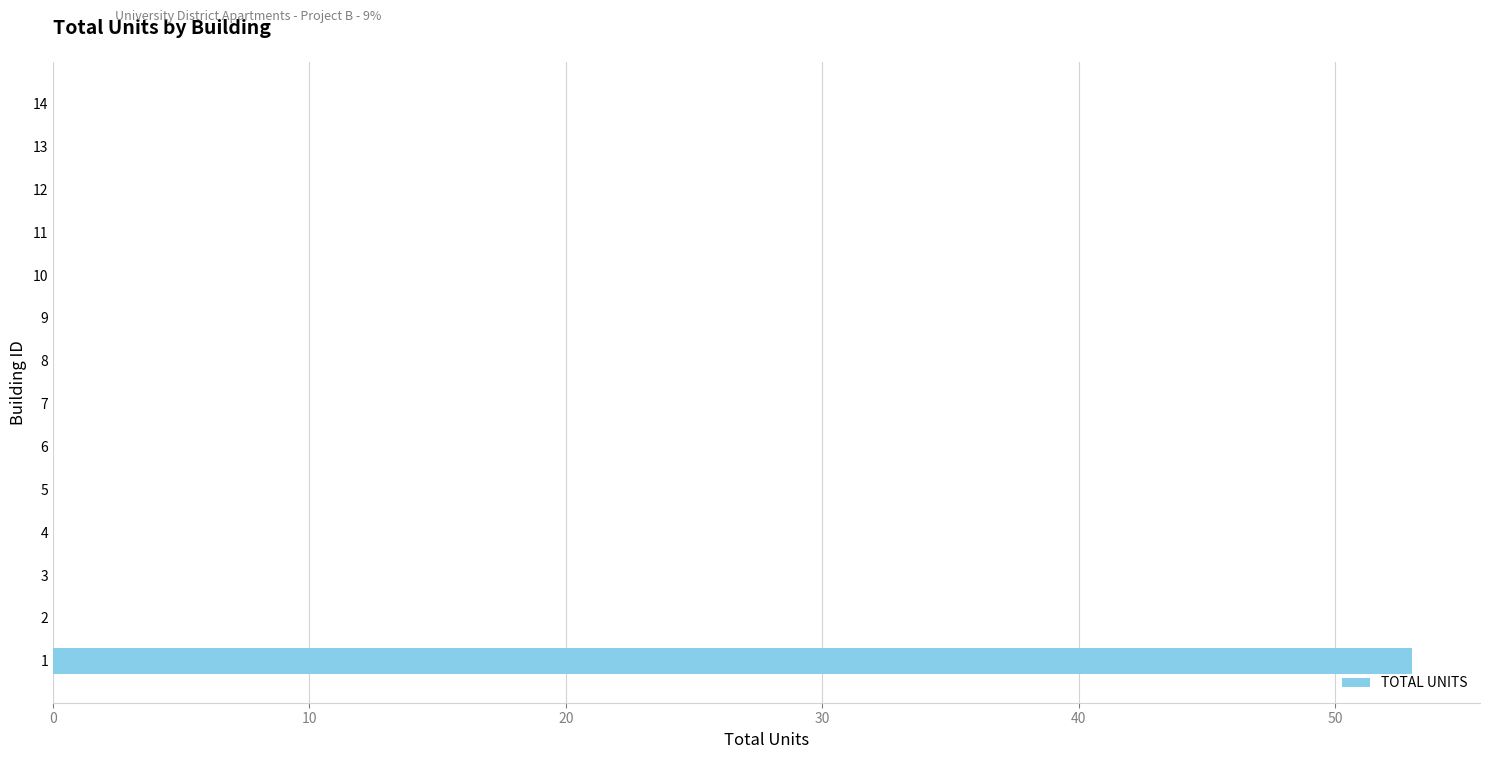

The chart shows a value of 25 at 11. True or false?

False